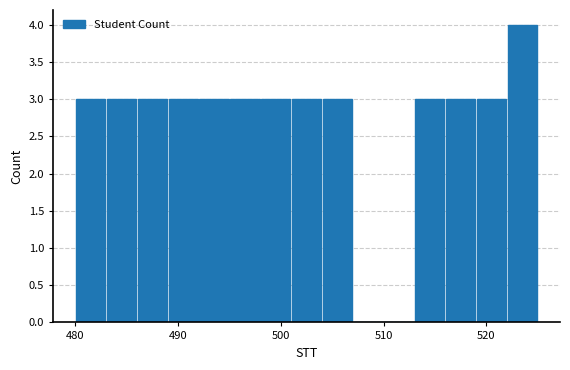

Read against the x-axis, roughly where is the centre of the tallest bar?

524